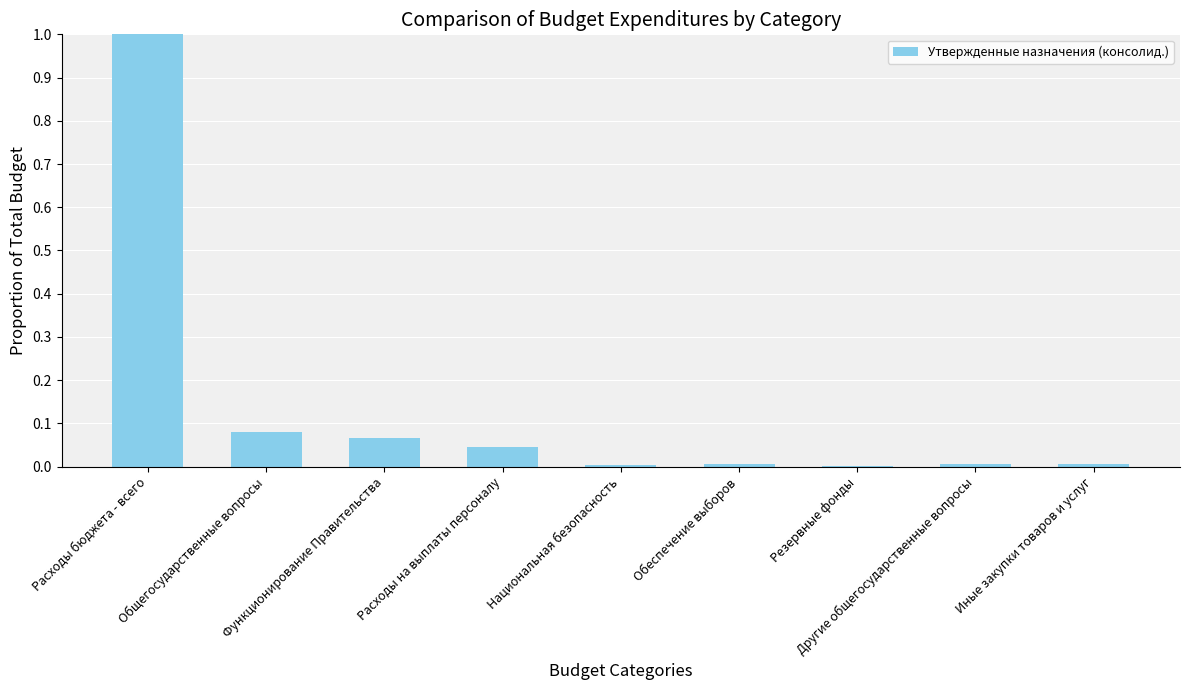

Are the bars horizontal?

No